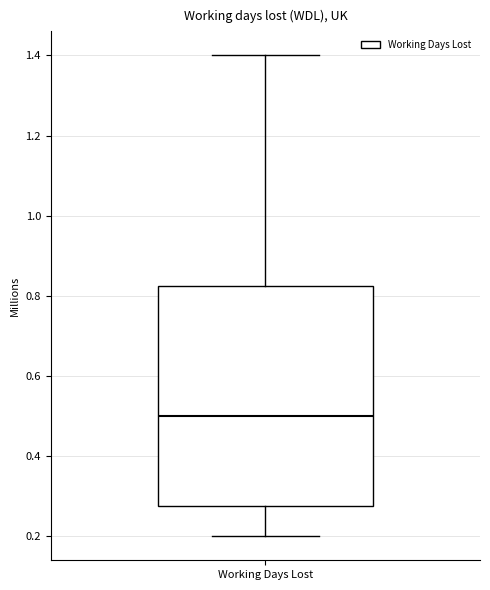

Read this box plot against the y-axis: the position of the median line, the range covered by the box, and the ends of both whiskers. The values are not printed on the chart, so give them approximately, as read against the axis.

median 0.50, box 0.28 to 0.82, whiskers 0.20 to 1.40